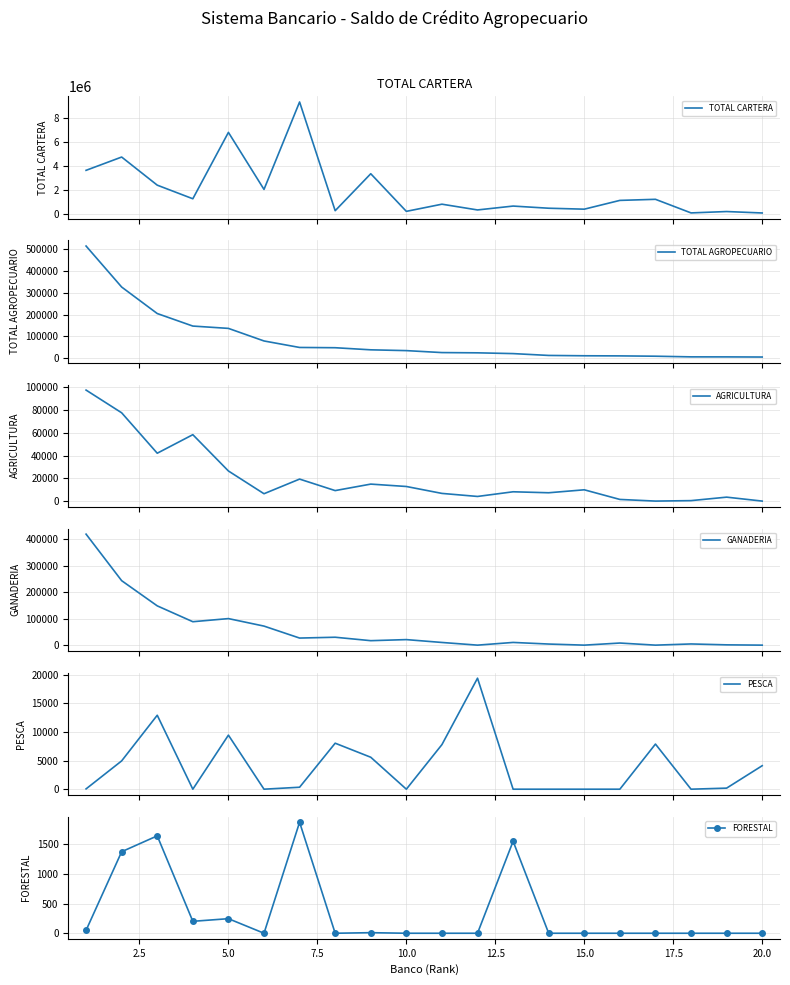

What is the maximum value for TOTAL CARTERA?

9348330.5